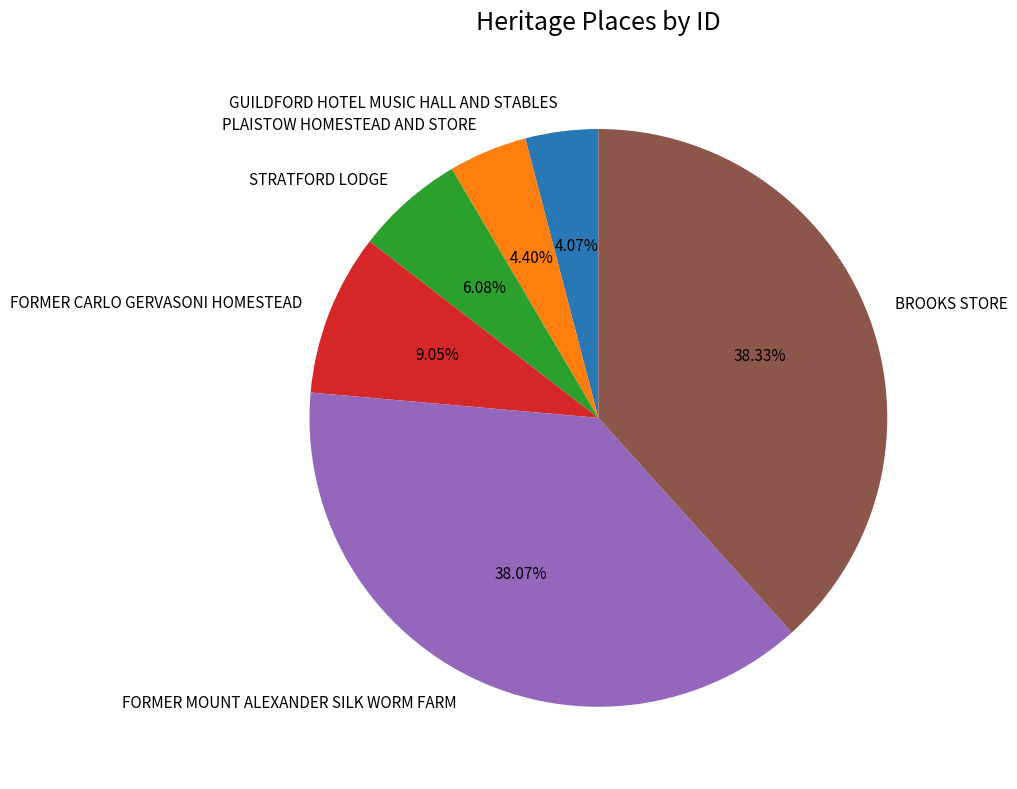

Is FORMER CARLO GERVASONI HOMESTEAD the majority of the pie?

No